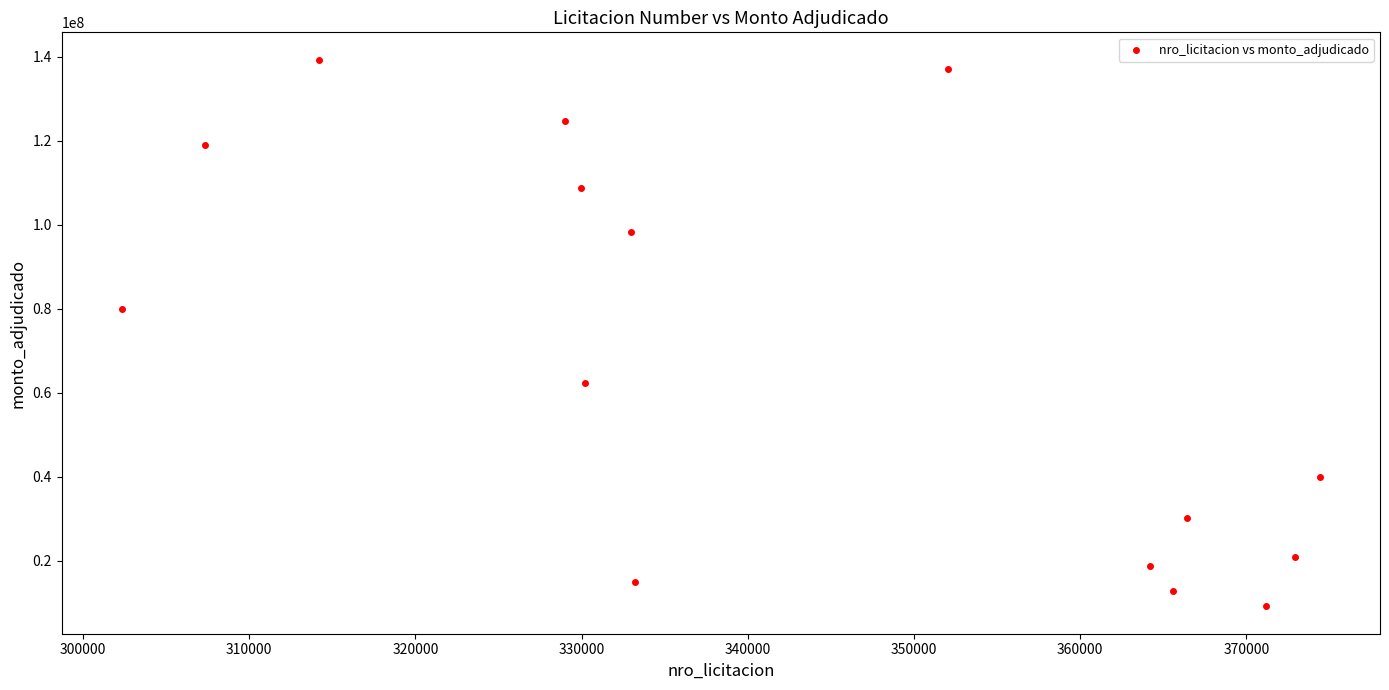

What Y value in the scatter plot is closest to 74180000?

80006999